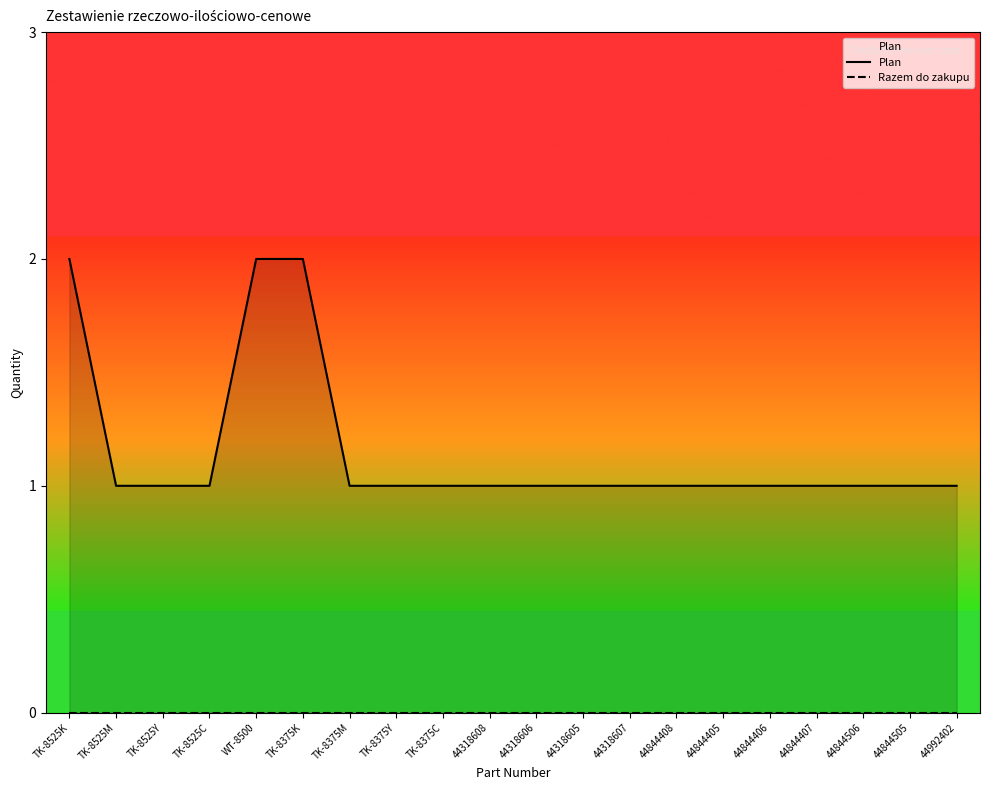

True or false: Razem do zakupu and Plan cross at least once.

False